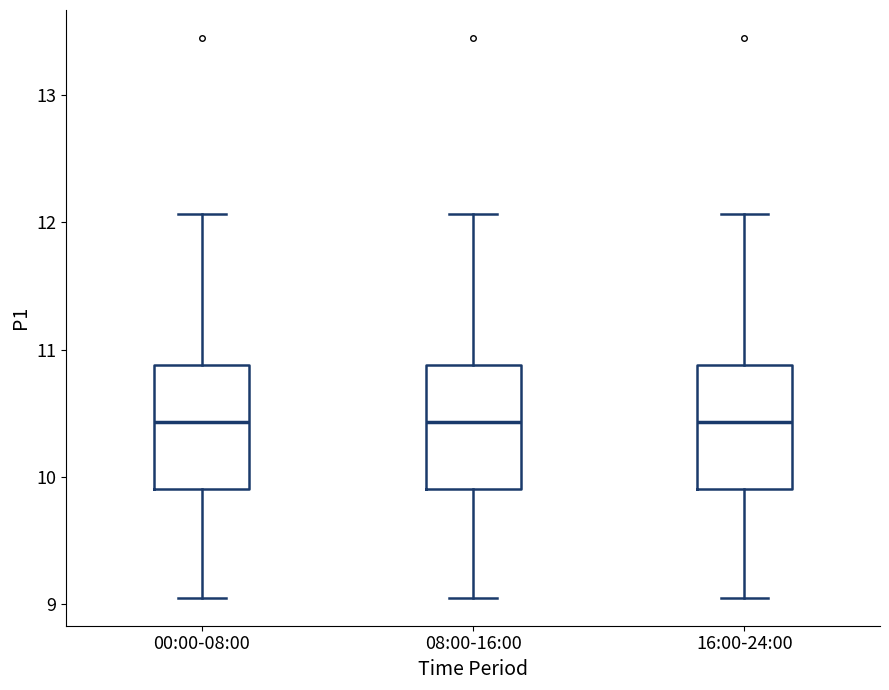

Where is the lower edge of the box for 16:00-24:00 on the y-axis? The values are not printed on the chart, so give them approximately, as read against the axis.

9.9